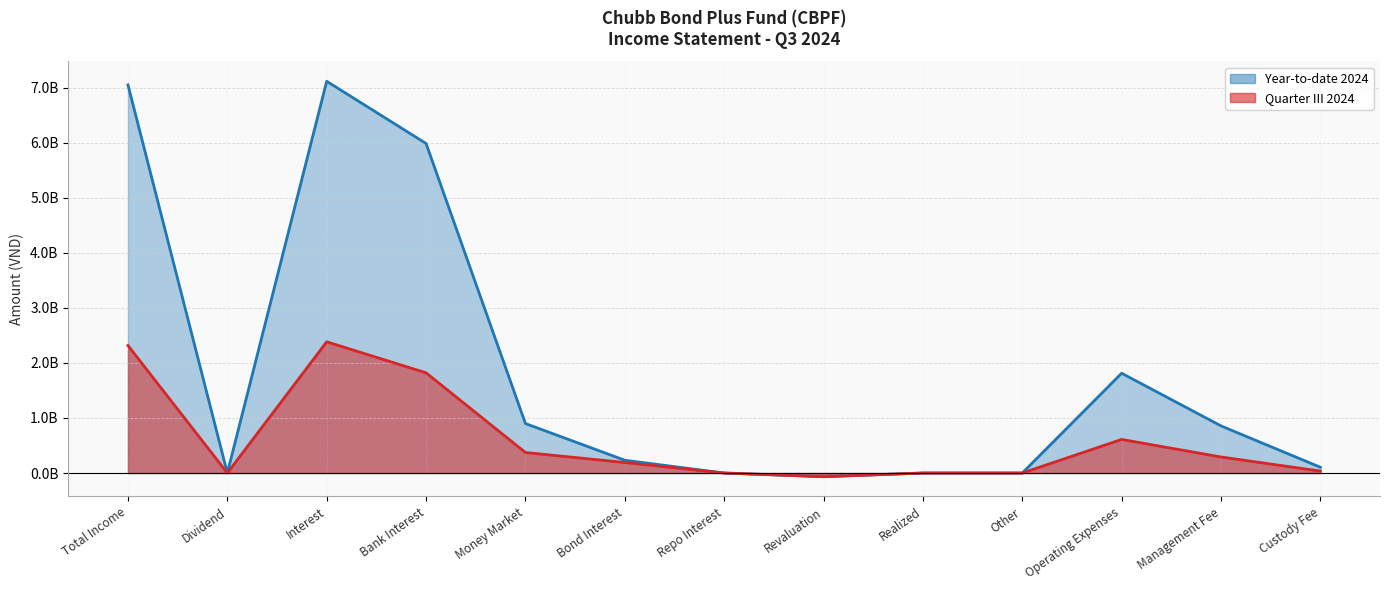

Reading left to right, transcribe all the data shown in this chart.

Quarter III 2024: Total Income=2316764306	Dividend=0	Interest=2383676068	Bank Interest=1820121918	Money Market=372663014	Bond Interest=190891136	Repo Interest=0	Revaluation=-66911762	Realized=0	Other=0	Operating Expenses=610249878	Management Fee=291260993	Custody Fee=34954787
Year-to-date 2024: Total Income=7048898058	Dividend=0	Interest=7115809820	Bank Interest=5985387395	Money Market=898728768	Bond Interest=231693657	Repo Interest=0	Revaluation=-66911762	Realized=0	Other=0	Operating Expenses=1812331956	Management Fee=855747587	Custody Fee=104254787